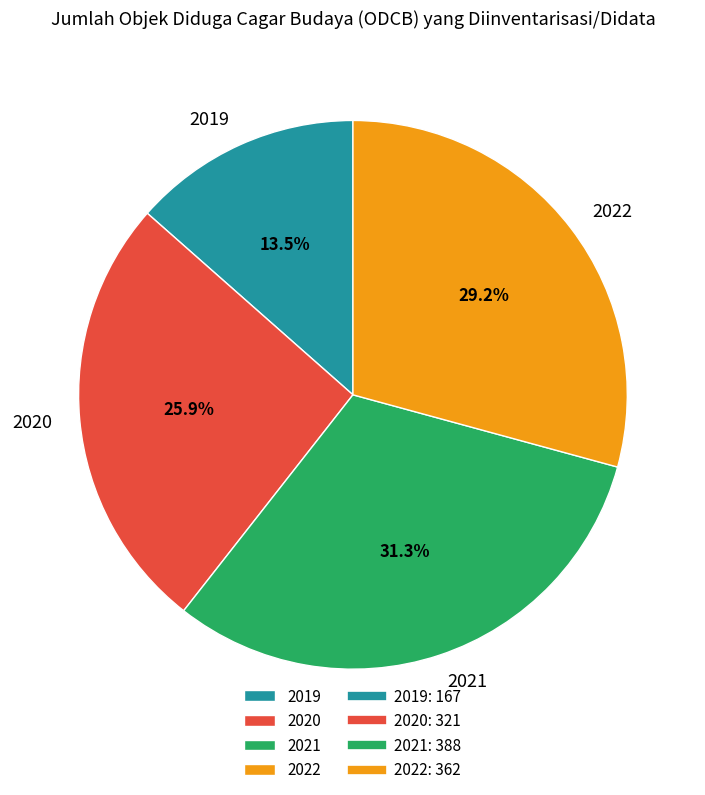

Between 2021 and 2022, which is larger?

2021